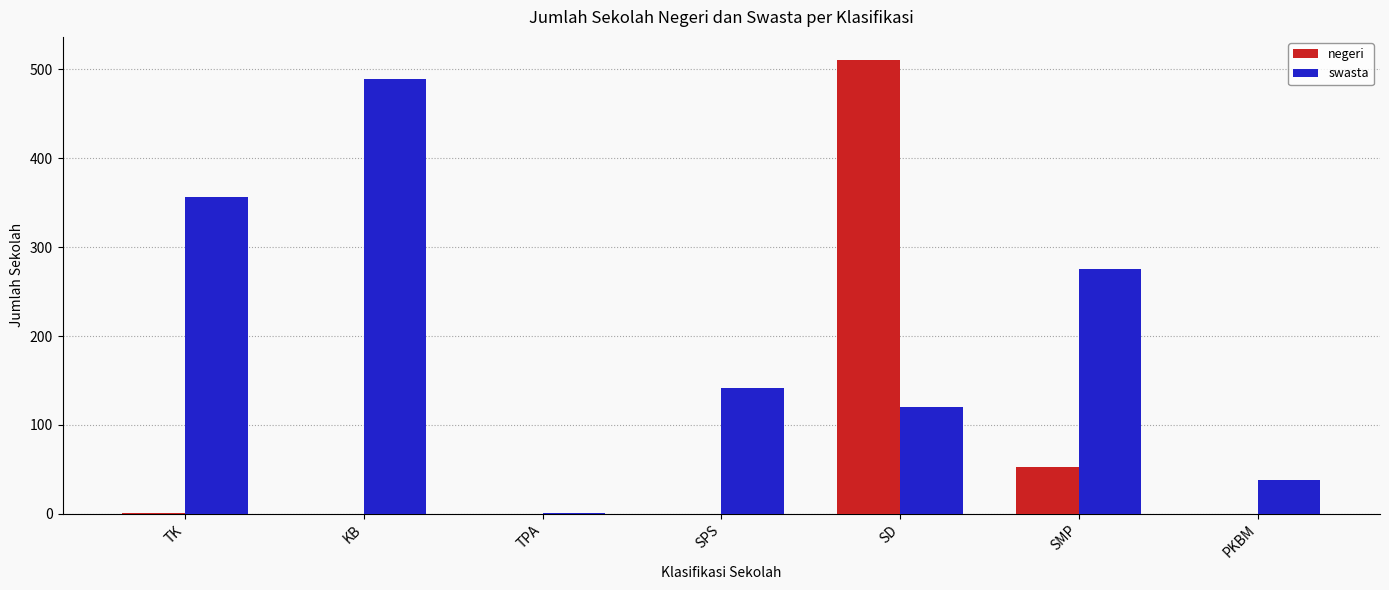

What is the total value across all series at SMP?

329